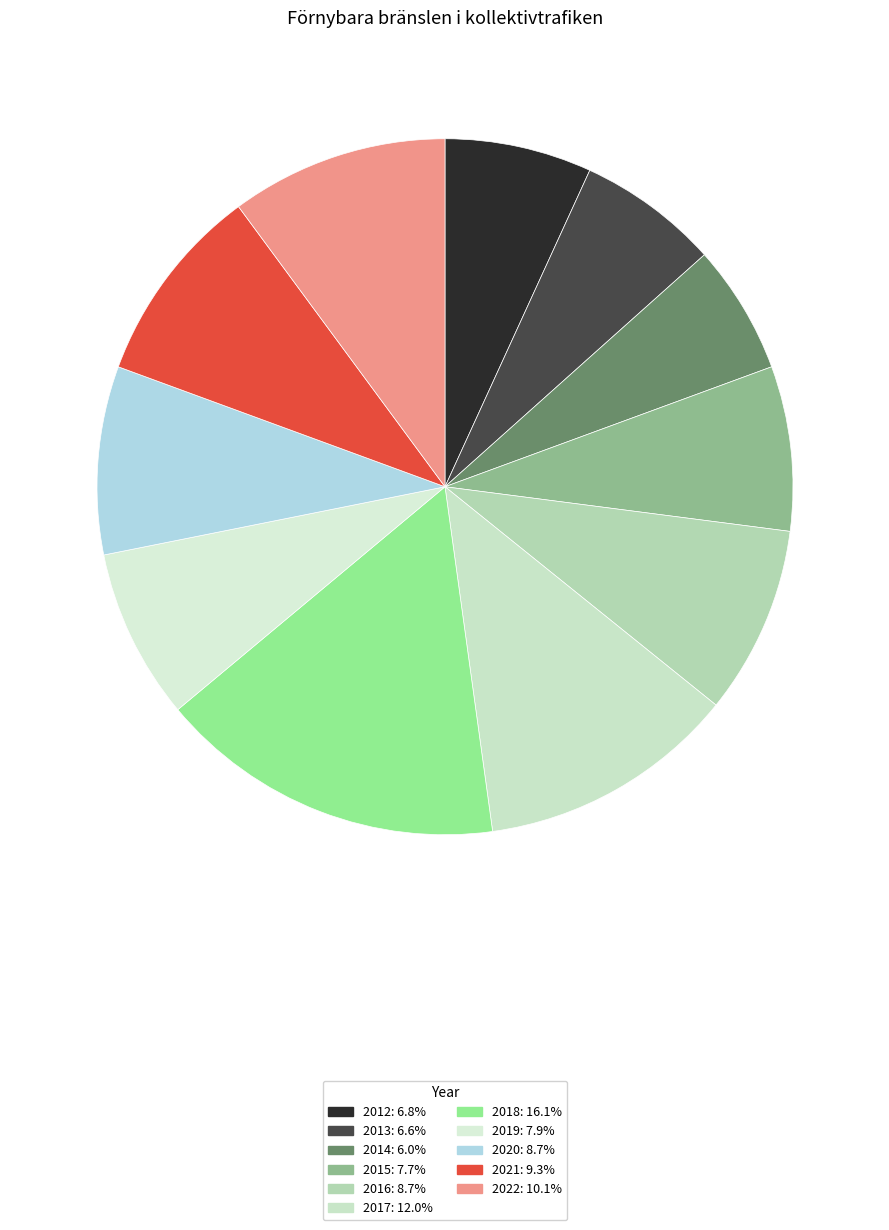

What is the ratio of the value at 2020 to the value at 2014?

1.5